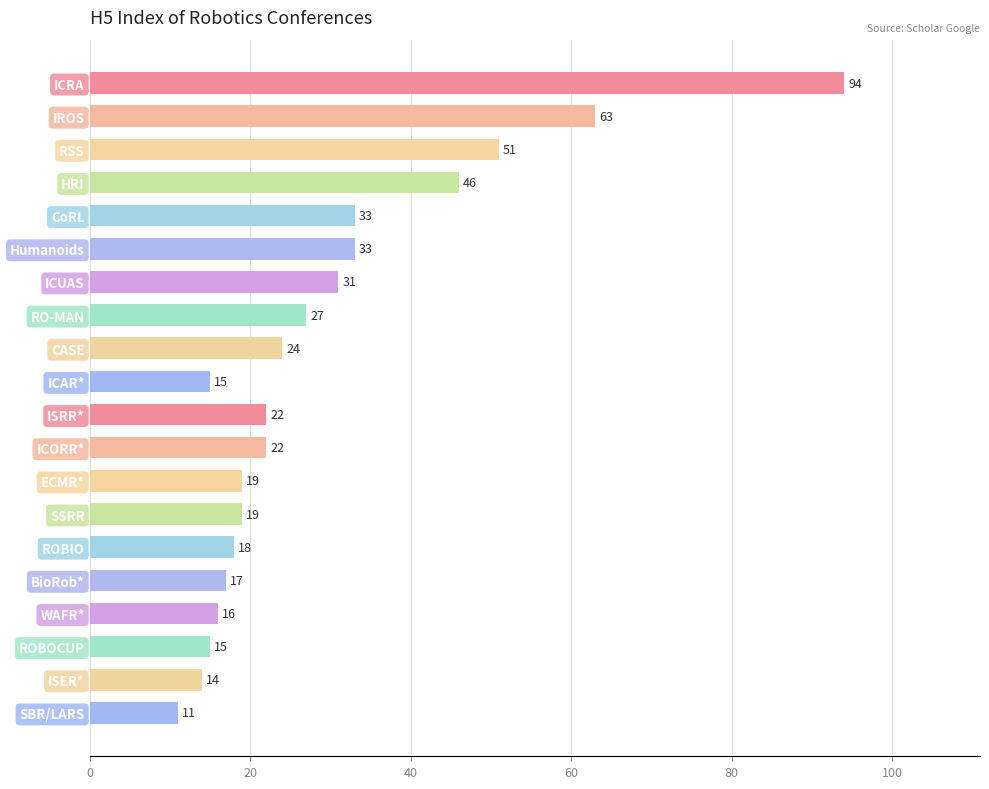

True or false: the data shows 40 at IROS.

False